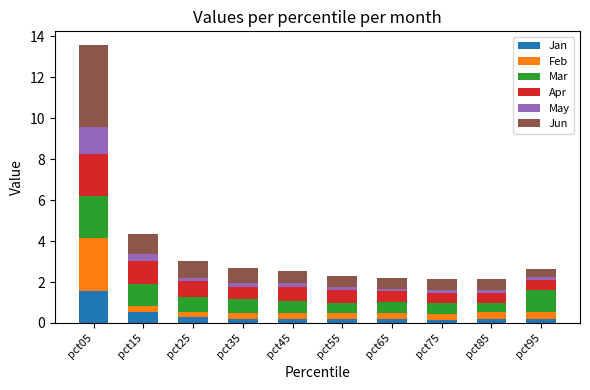

What is the average value of the Jan series?

0.4